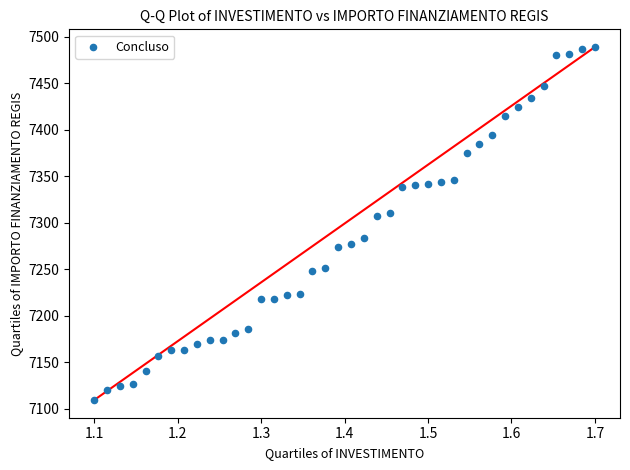

What Y value in the scatter plot is closest to 7299?

7306.7